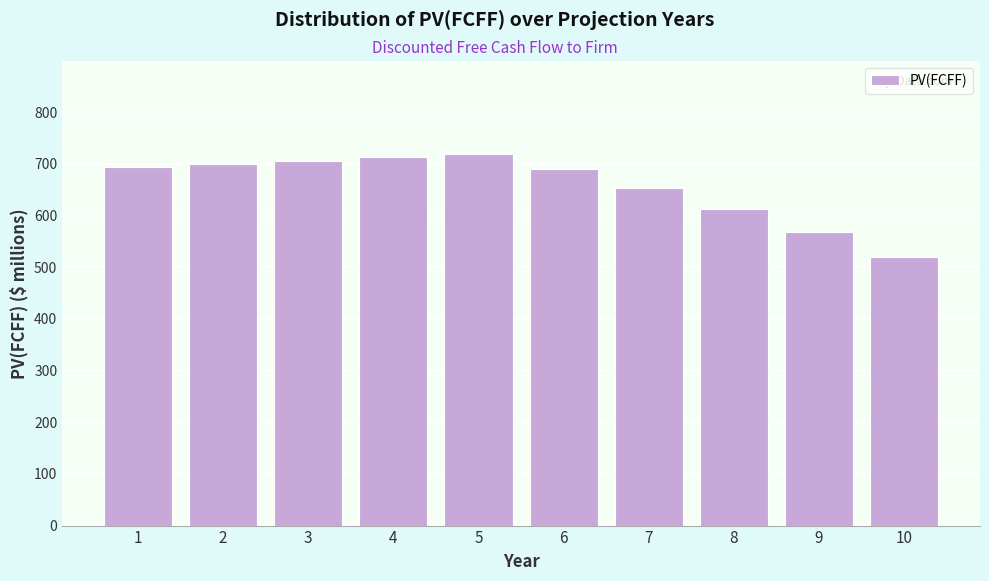

What is the difference between the maximum and minimum values?

200.1